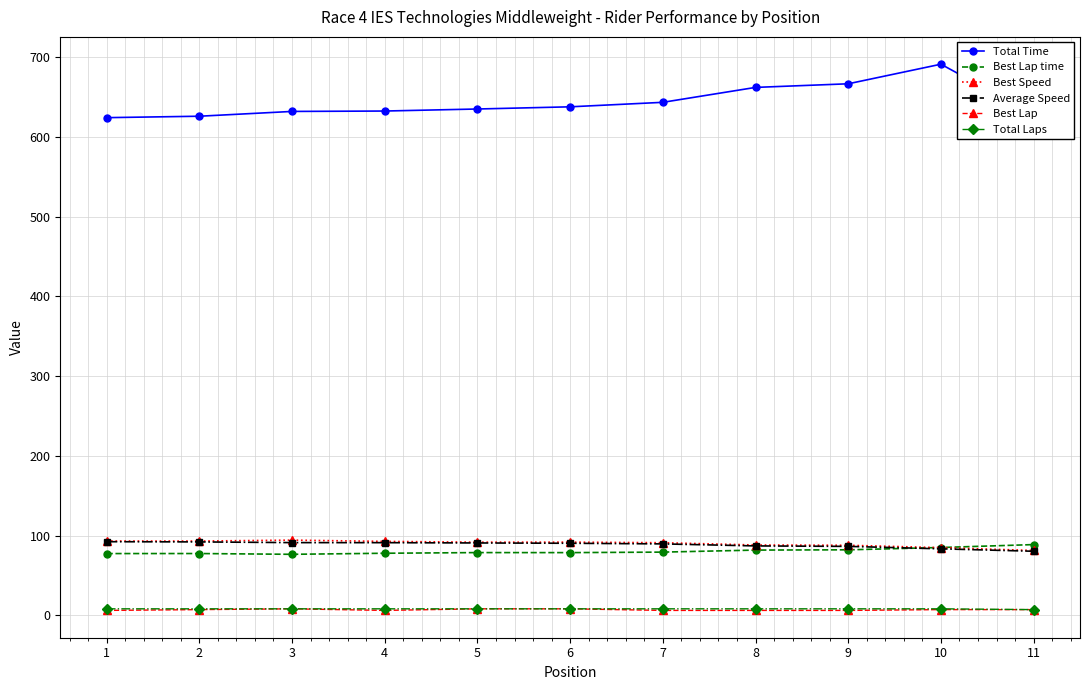

What is the sum of the Best Speed values at 3 and 5?

185.8